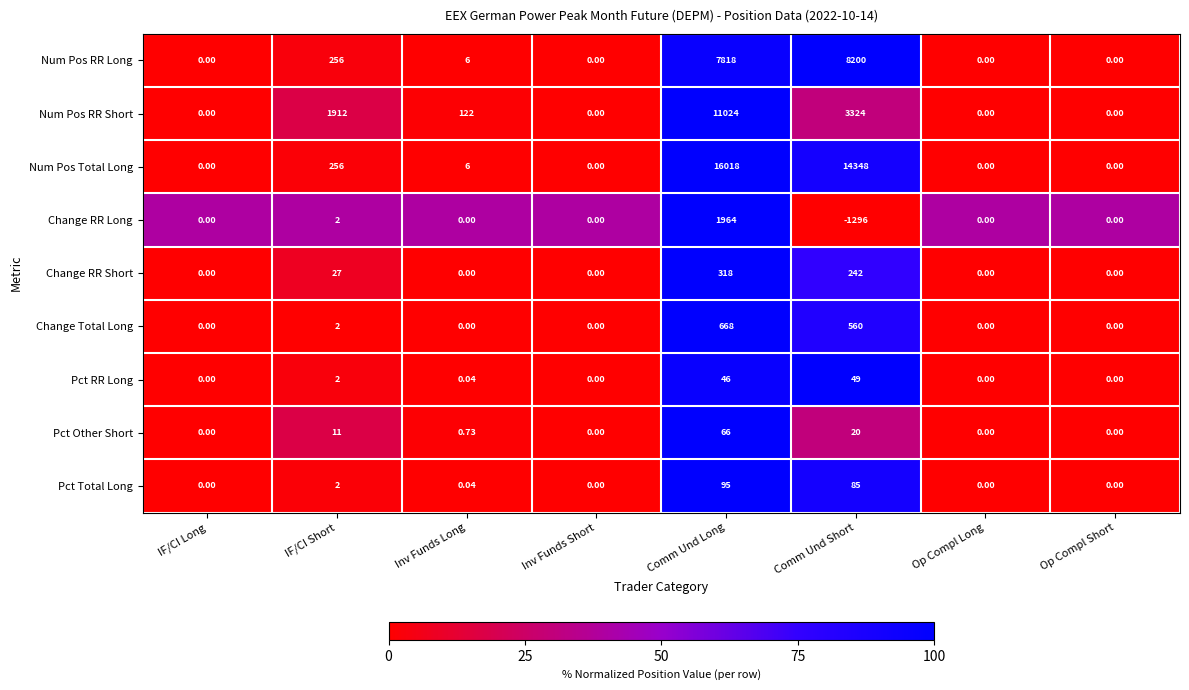

Is the value of Change Total Long at IF/CI Long greater than the value of Num Pos RR Long at Inv Funds Long?

No